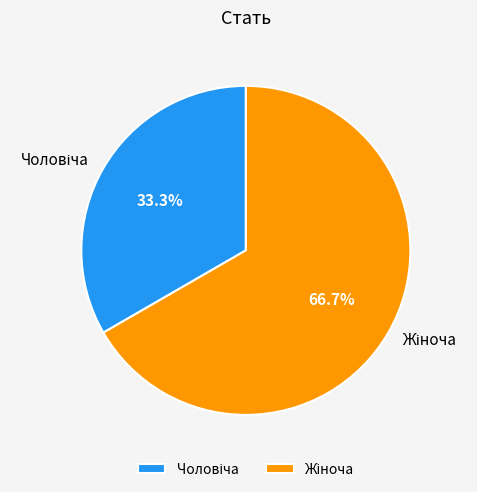

Does any single category account for the majority?

Yes